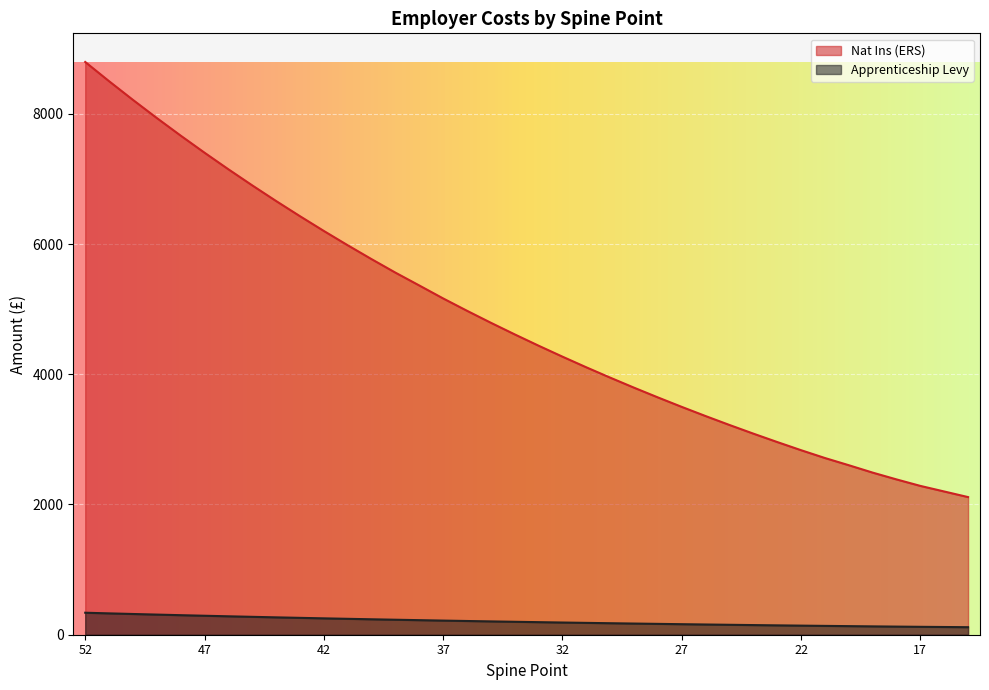

What is the value of the Apprenticeship Levy point at the 7th from the left?

283.0